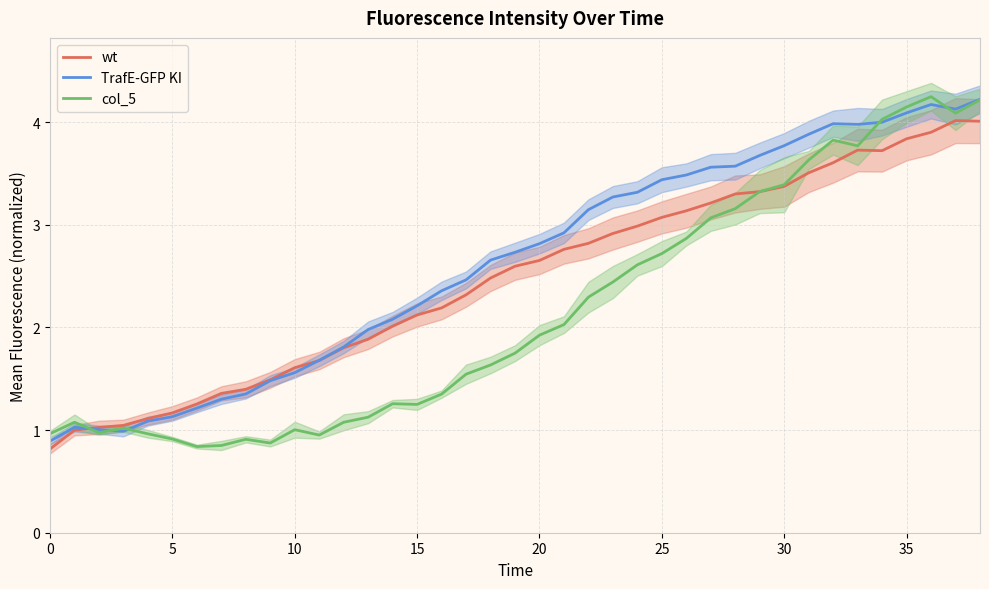

Which series ends up on top after the final intersection of TrafE-GFP KI and col_5?

TrafE-GFP KI